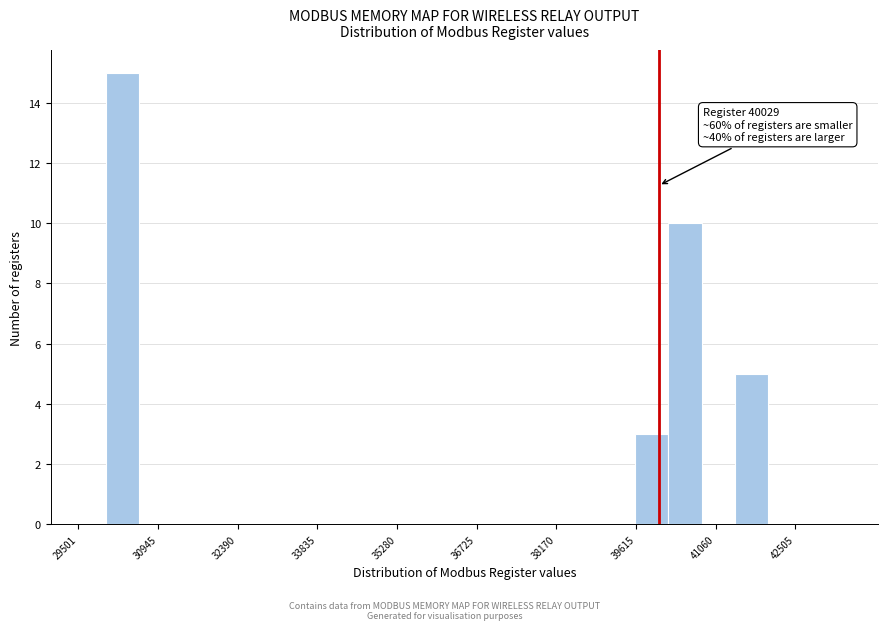

Around what value on the x-axis is the tallest bar? Give the approximate position of its centre, as read against the axis.

30400